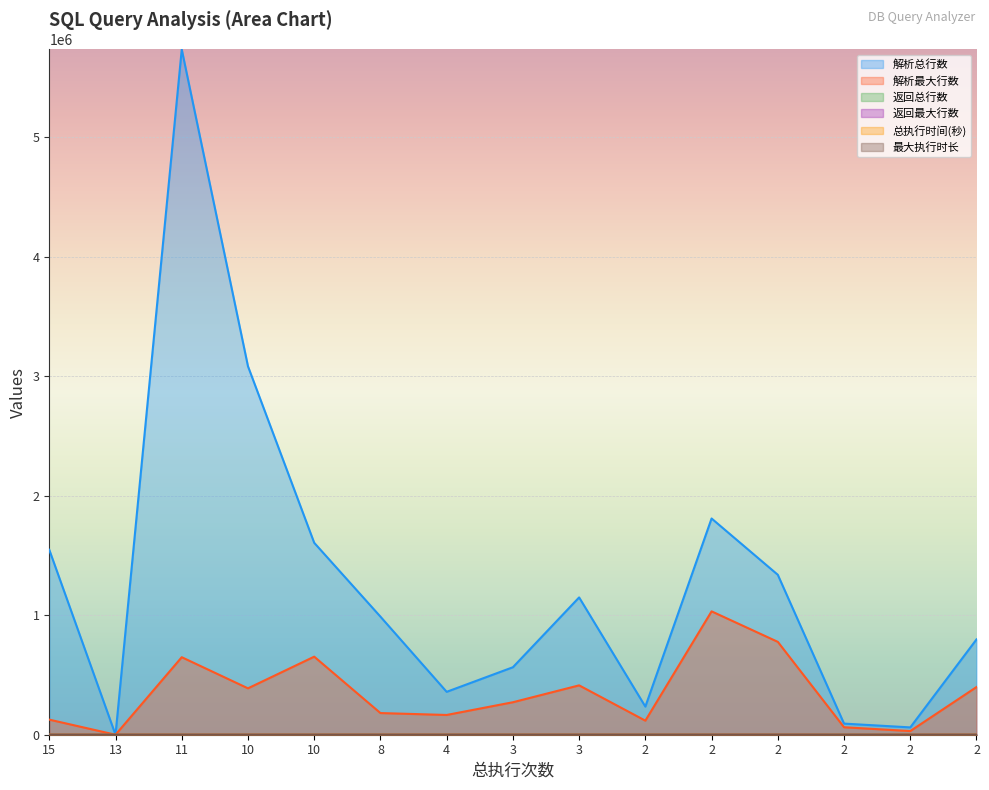

How many lines are shown in the chart?

6